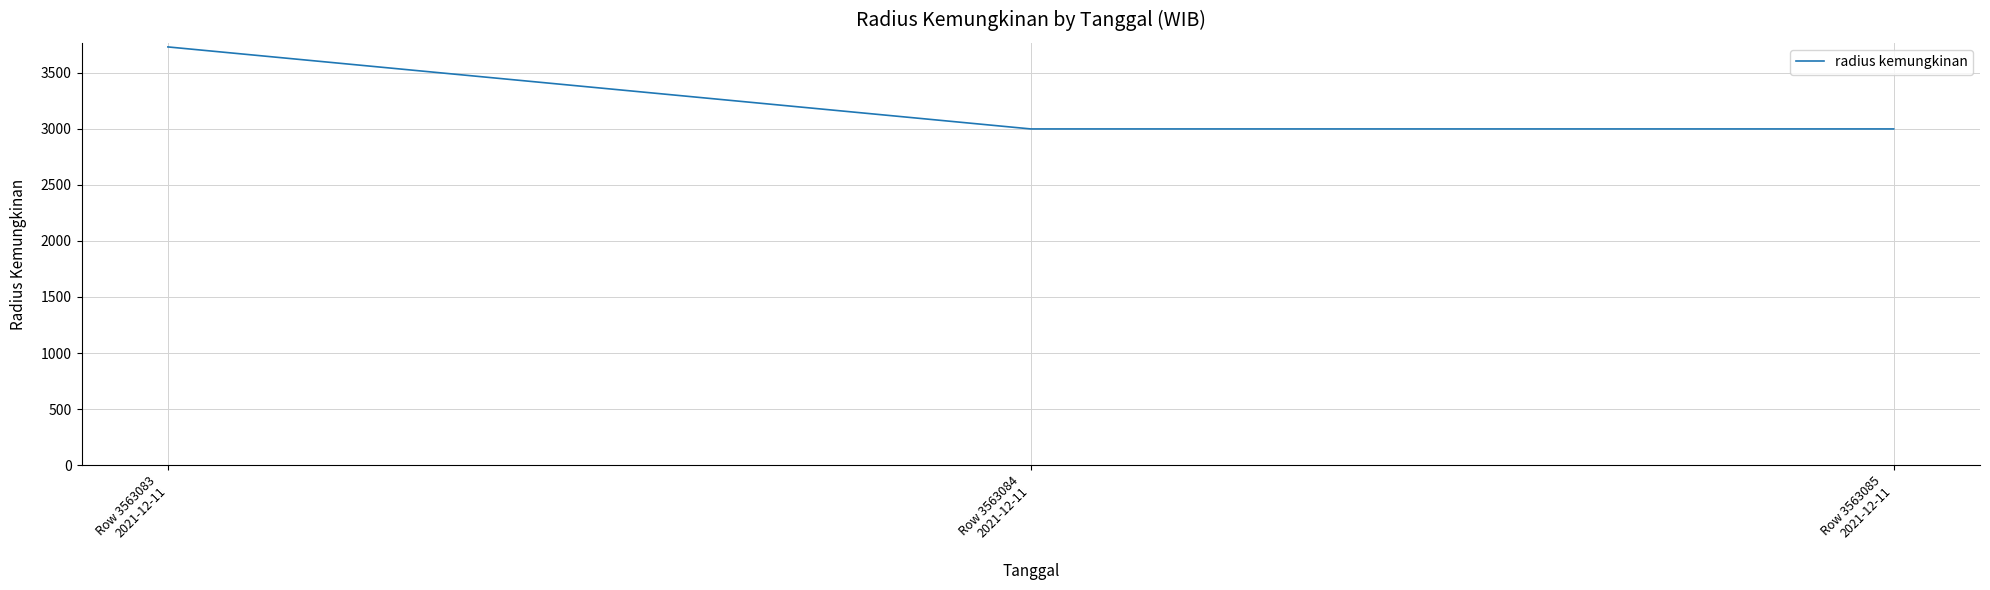

Reading left to right, transcribe all the data shown in this chart.

3732	3000	3000